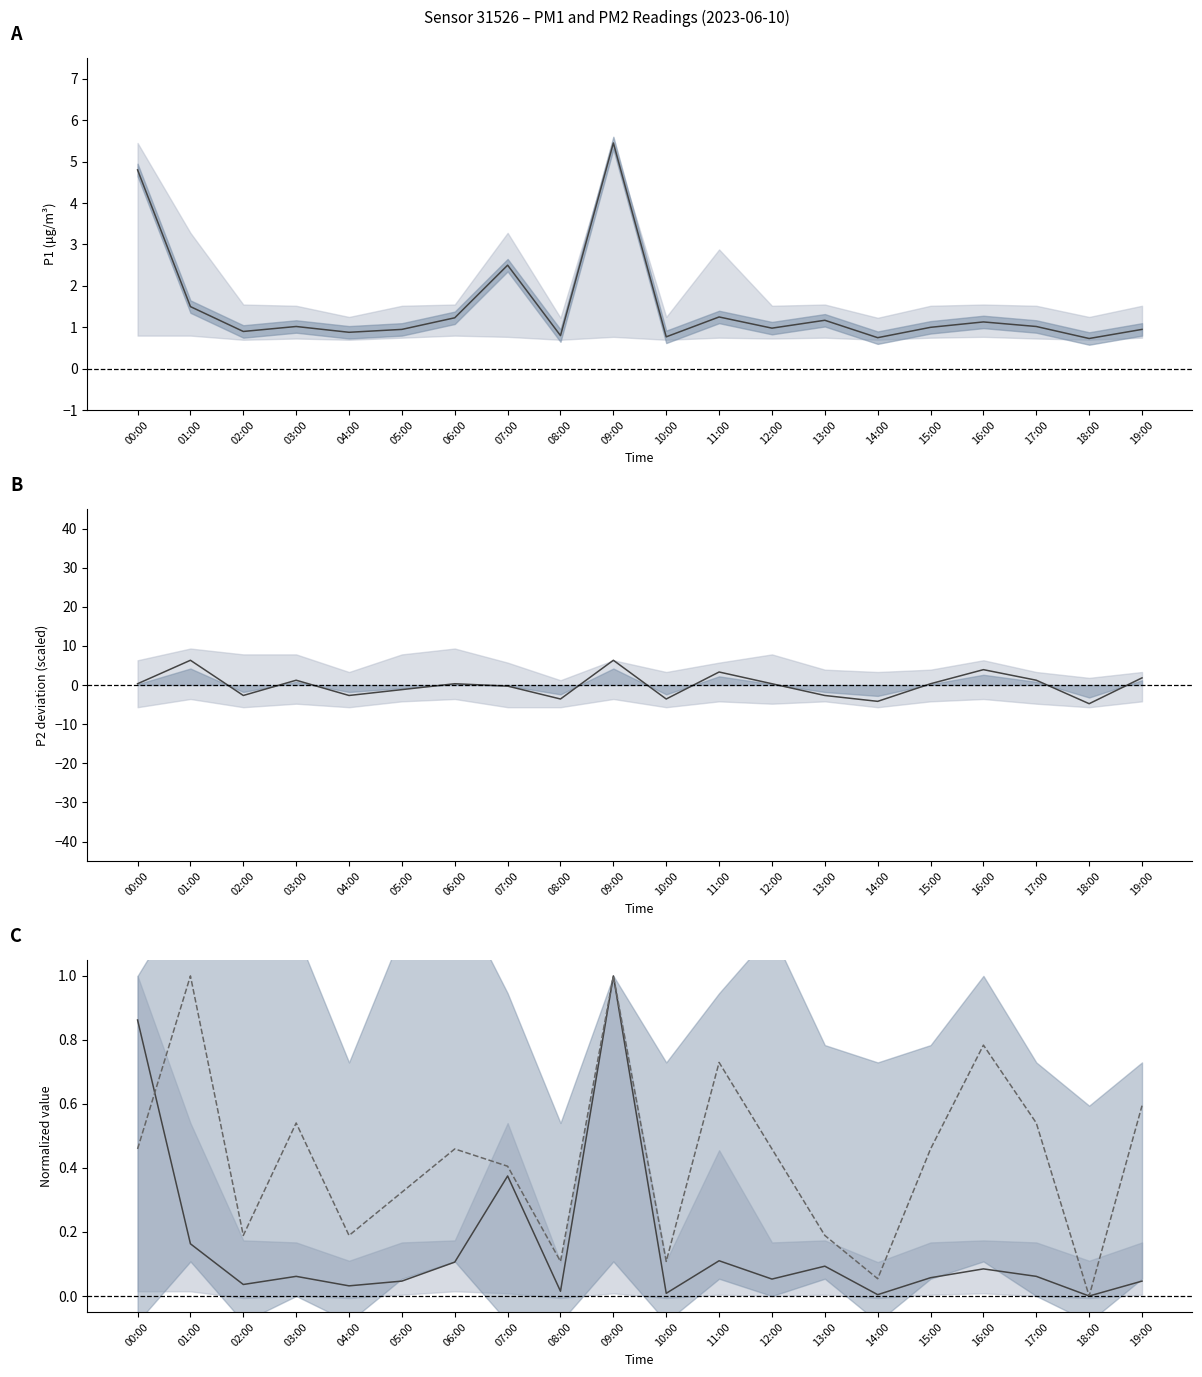

True or false: P2 norm has a value of 0.5 at 15:00.

True